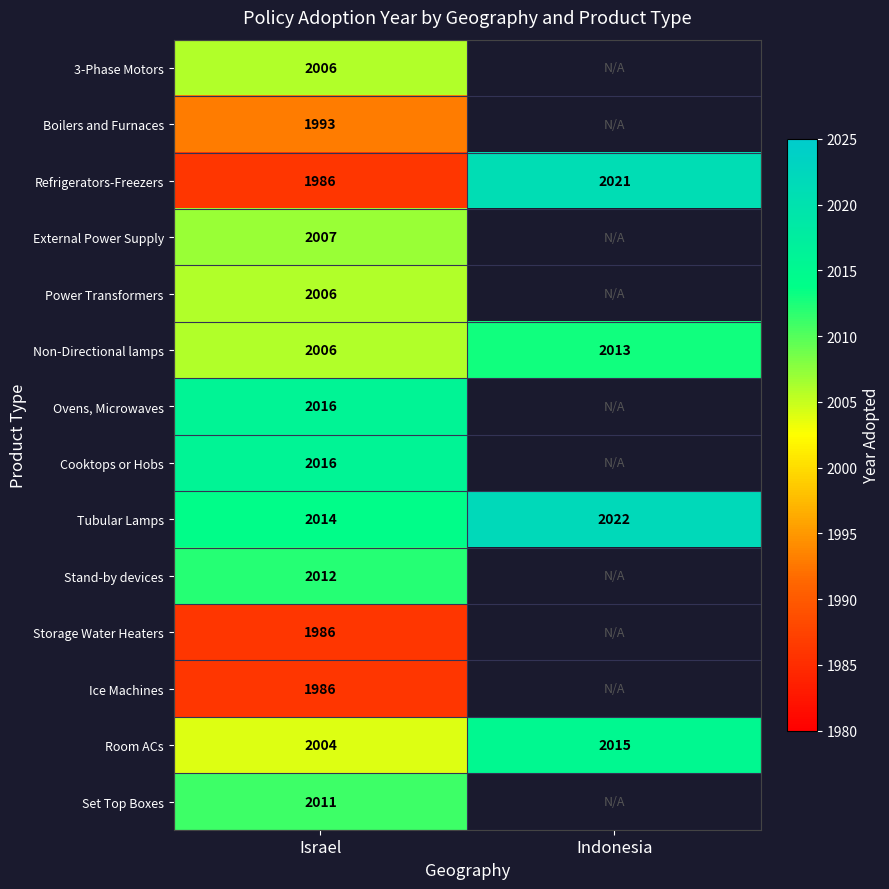

At which category is the sum across all series the highest?

Israel